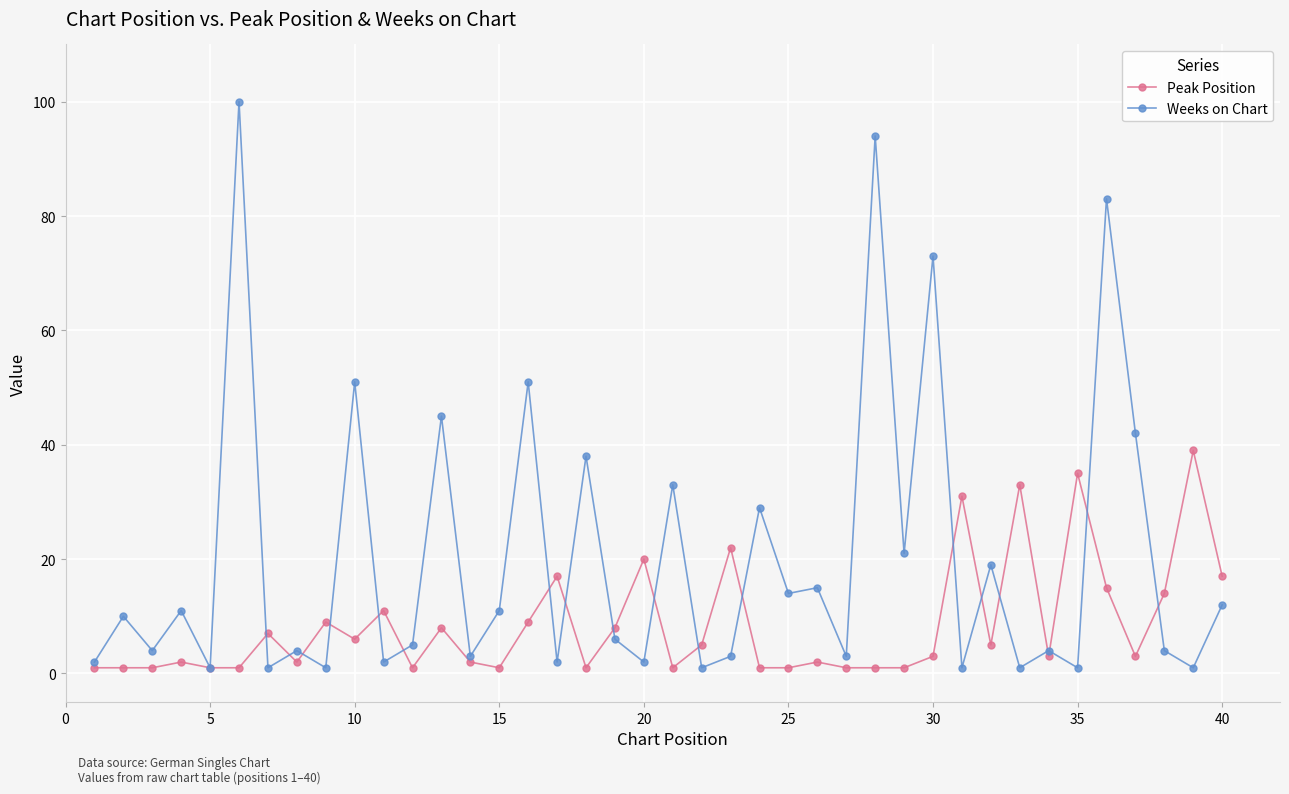

True or false: Peak Position has more than 2 points higher than both neighbors.

True